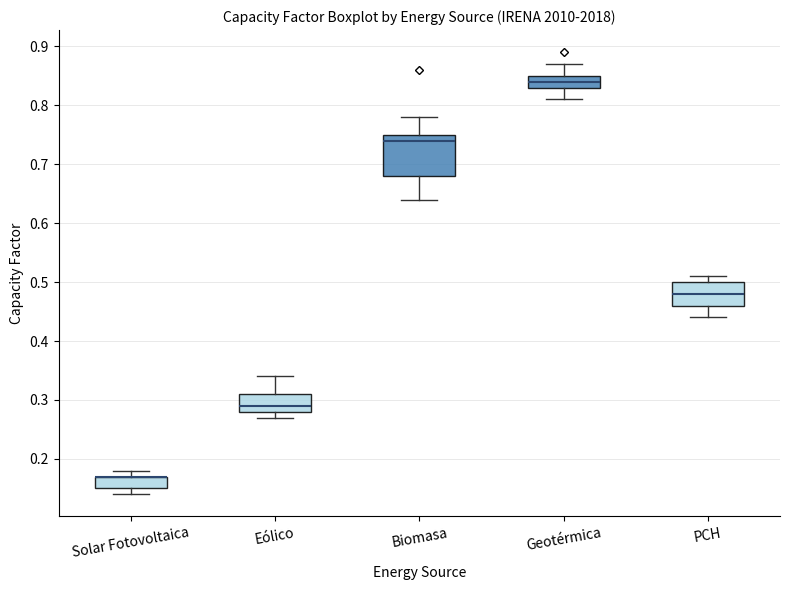

Reading left to right, read every box against the y-axis: the position of its median line, the range the box covers, and the ends of its whiskers. The values are not printed on the chart, so give them approximately, as read against the axis.

Solar Fotovoltaica: median 0.17 (drawn on the box's upper edge), box 0.15 to 0.17, whiskers 0.14 to 0.18
Eólico: median 0.29, box 0.28 to 0.31, whiskers 0.27 to 0.34
Biomasa: median 0.74, box 0.68 to 0.75, whiskers 0.64 to 0.78
Geotérmica: median 0.84, box 0.83 to 0.85, whiskers 0.81 to 0.87
PCH: median 0.48, box 0.46 to 0.50, whiskers 0.44 to 0.51